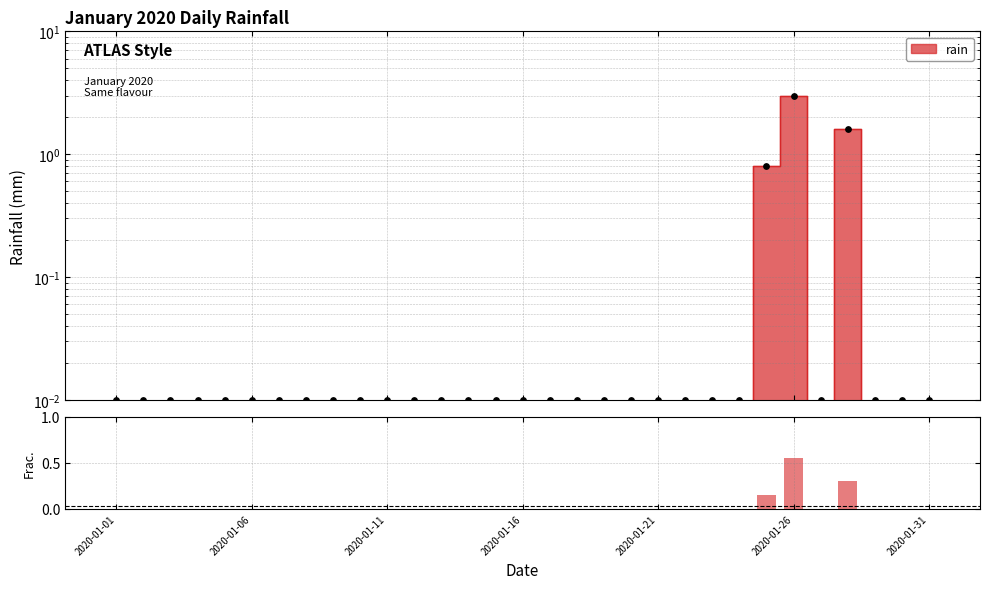

Which has a higher value, 8 or 2020-01-31?

8